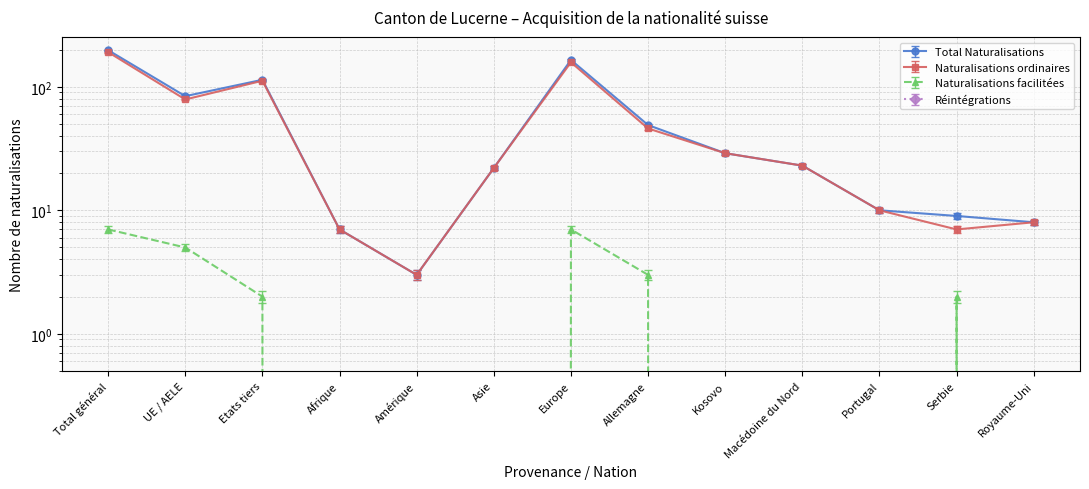

How many data points in Naturalisations ordinaires are above 23?

6